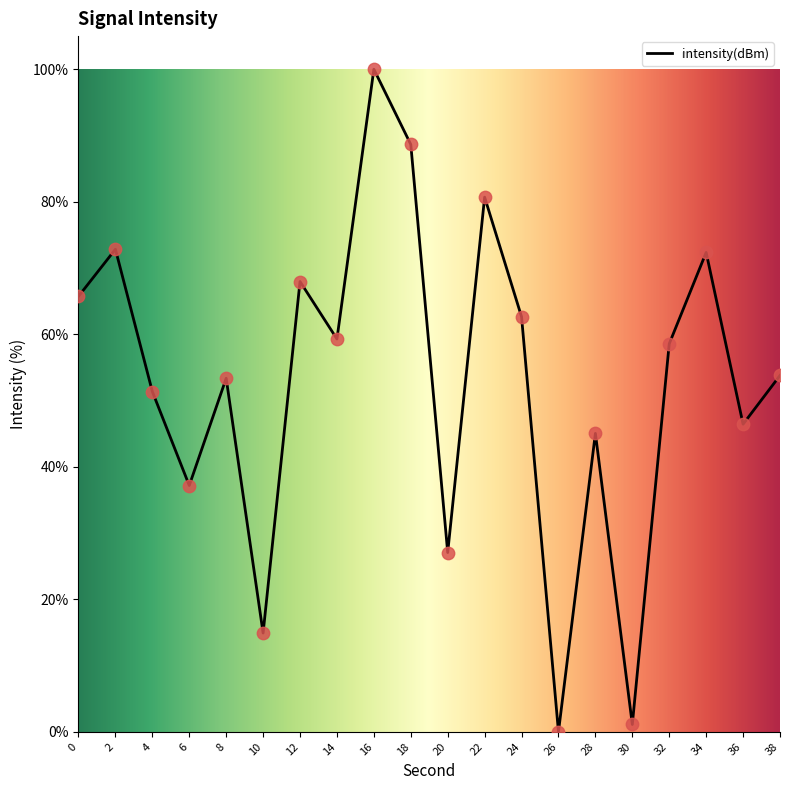

Approximately how many times larger is the value at 12 compared to 24?

1.1